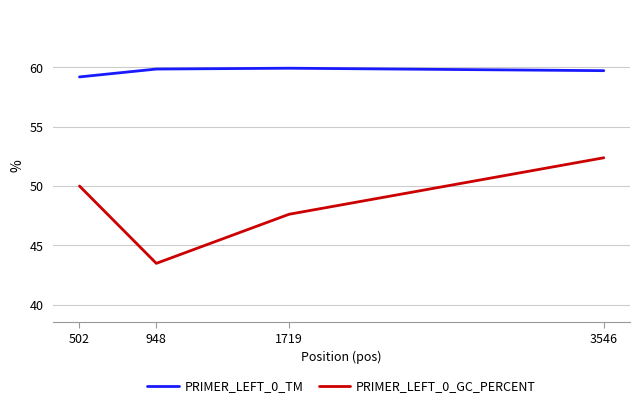

Reading right to left, what are all the values shown in this chart?

PRIMER_LEFT_0_TM: 59.7	59.9	59.9	59.2
PRIMER_LEFT_0_GC_PERCENT: 52.4	47.6	43.5	50.0